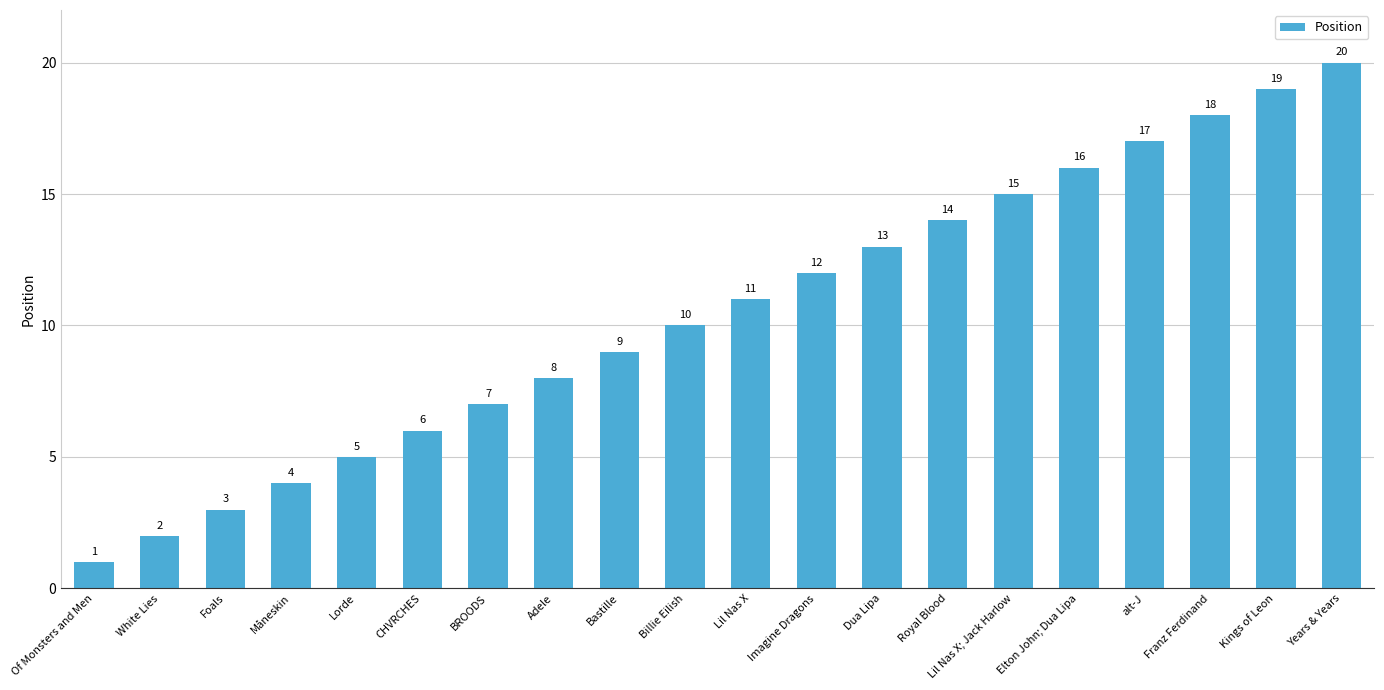

Which label corresponds to the smallest value in the chart?

Of Monsters and Men